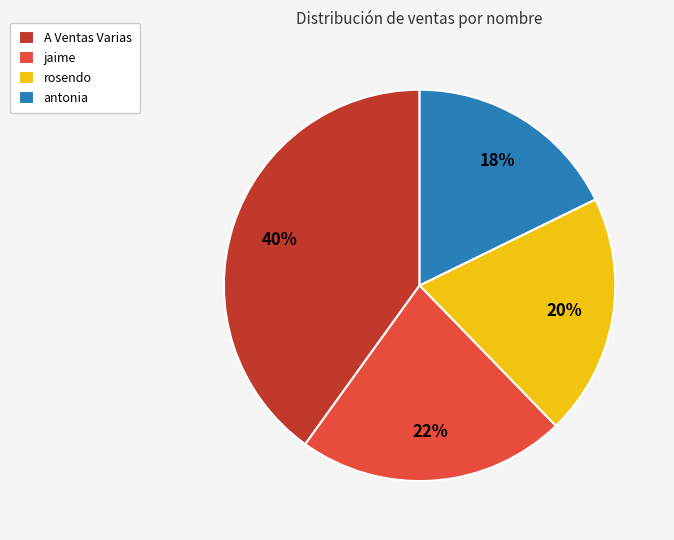

Is there a majority slice in this chart?

No